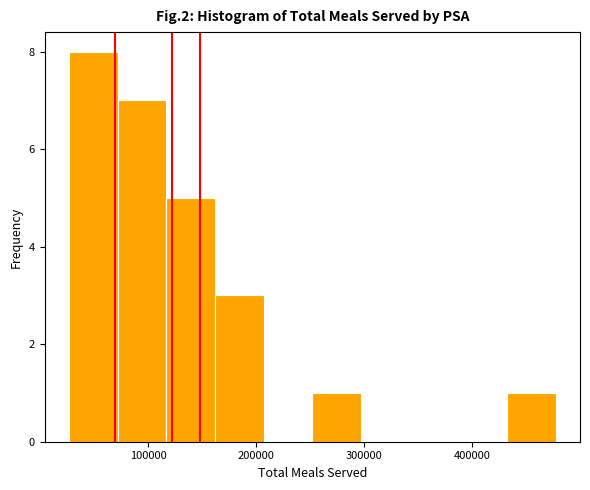

Which range on the x-axis has the tallest bar?

30000 to 70000